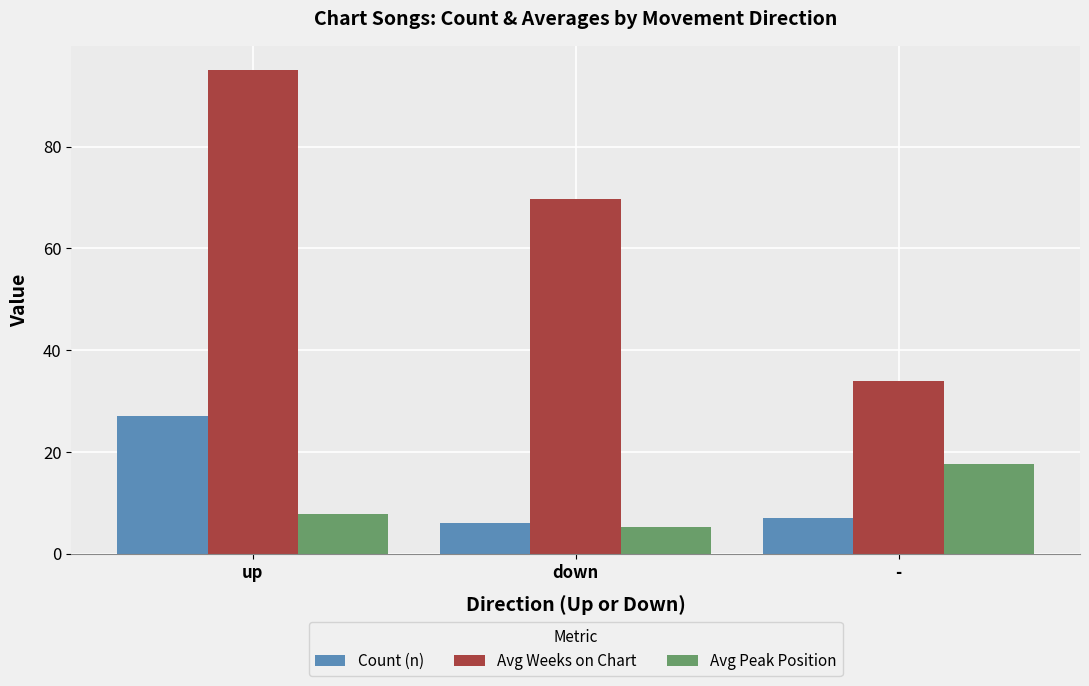

What is the label of the 1st bar from the right?

-